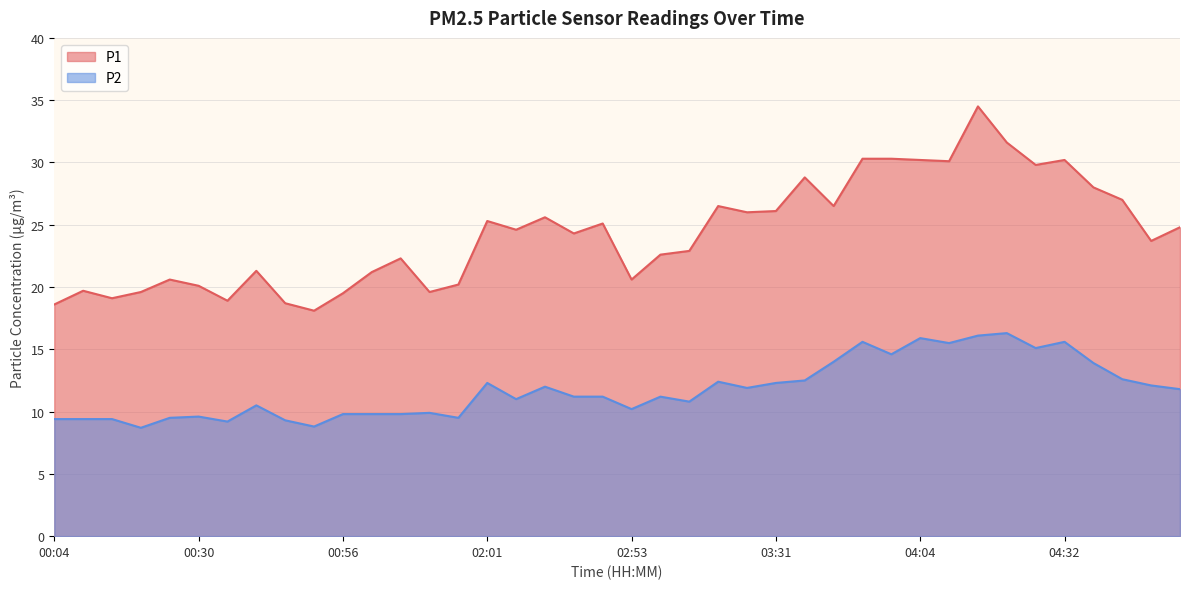

At how many categories does at least one series exceed 11?

40